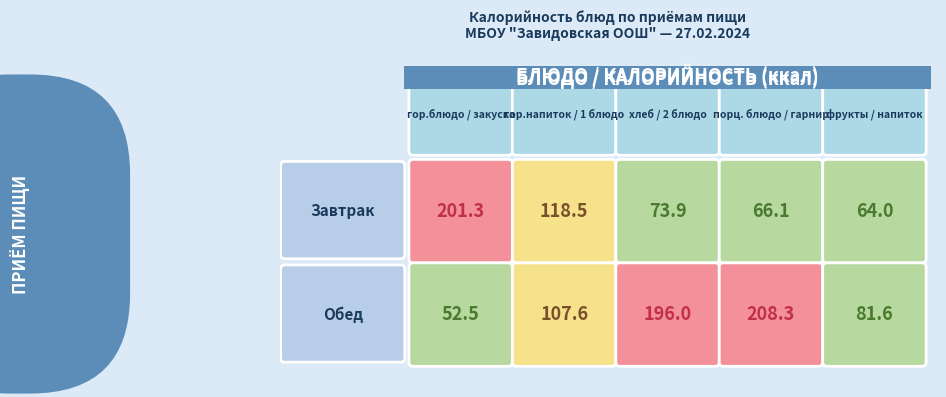

The value of Обед at 1 is 107.6. True or false?

True